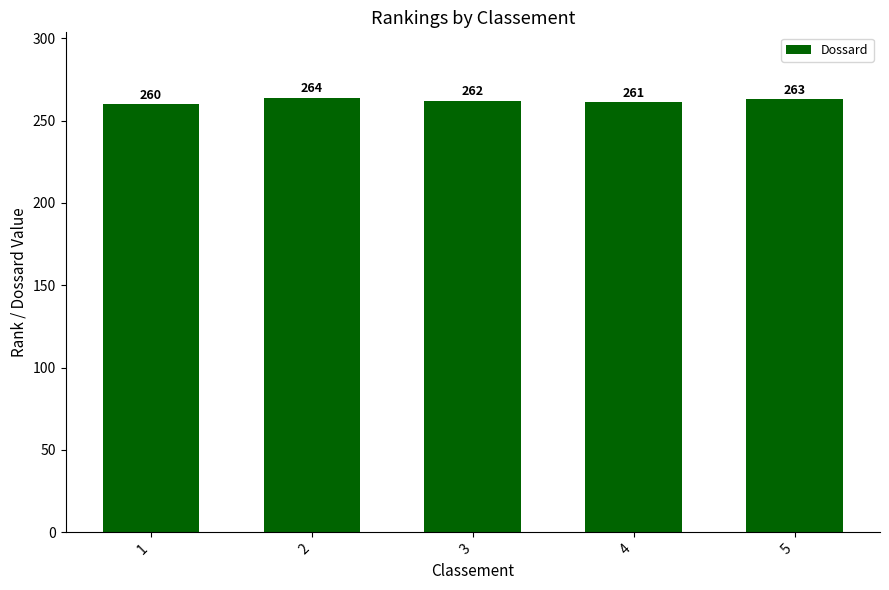

How many distinct data groups are displayed?

1